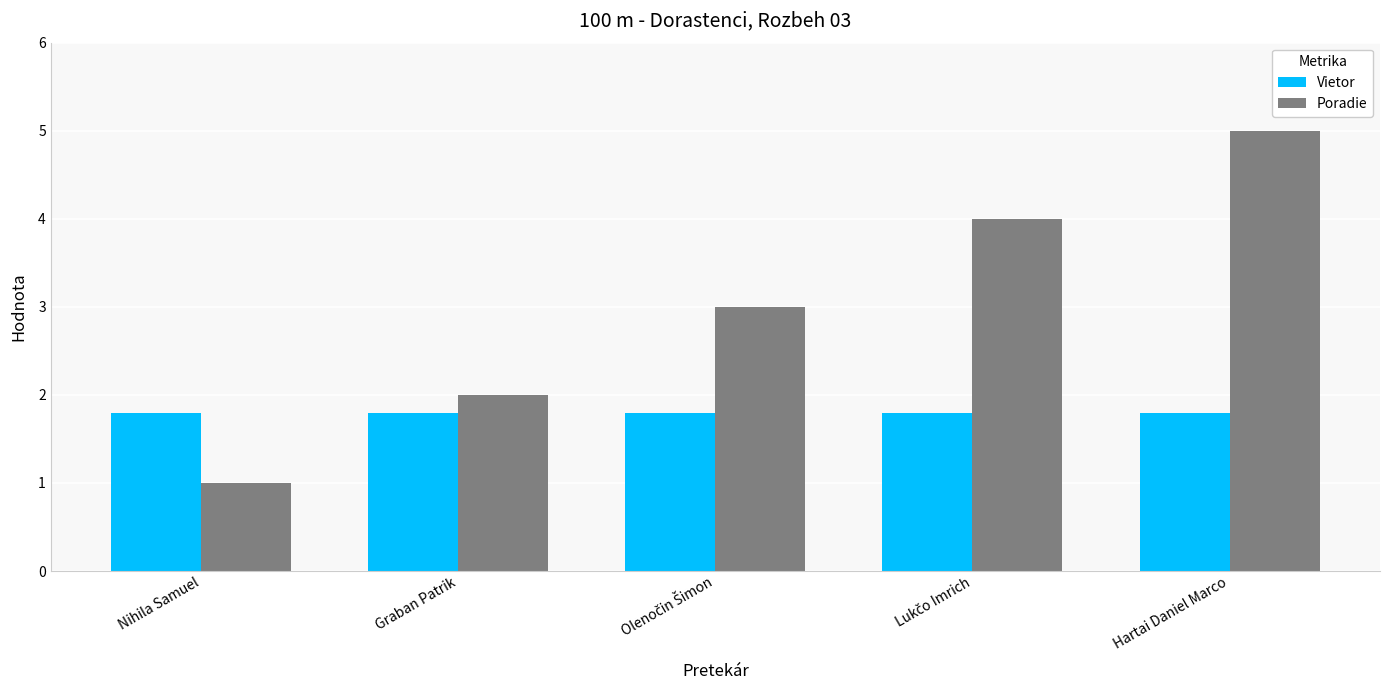

What are all the series names shown in the legend?

Vietor, Poradie